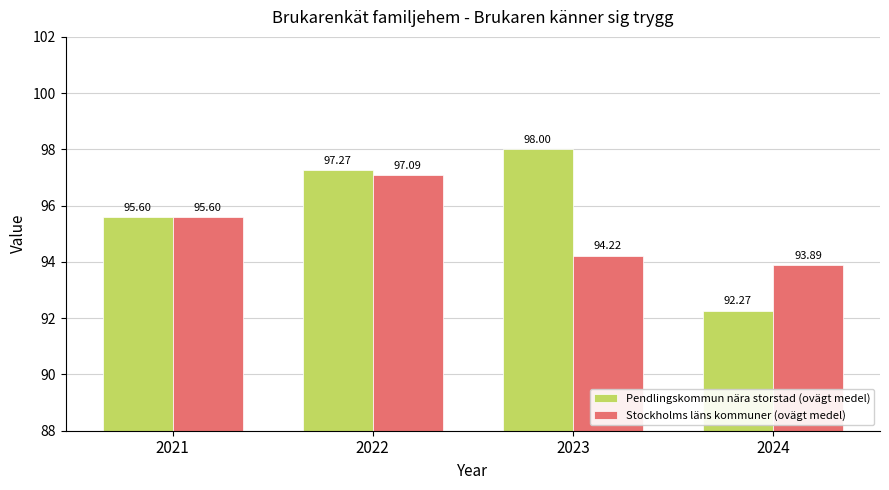

What is the difference between the maximum and minimum values in the Stockholms läns kommuner (ovägt medel) series?

3.2